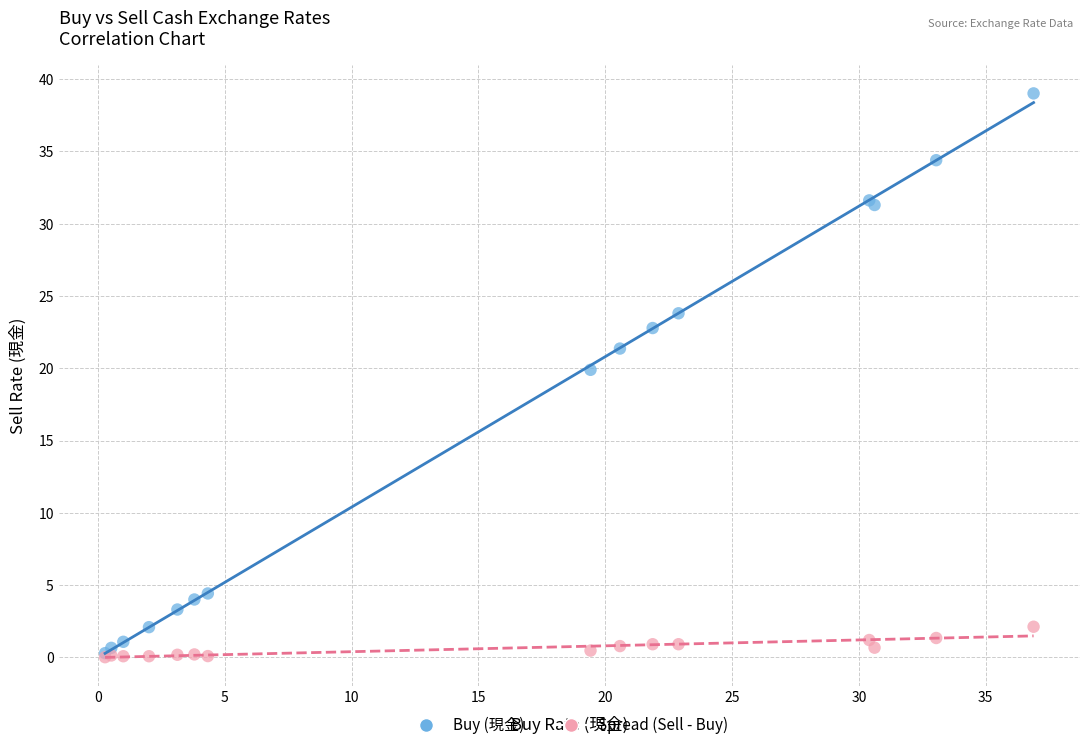

Which series reaches the maximum Y coordinate?

Buy (現金)